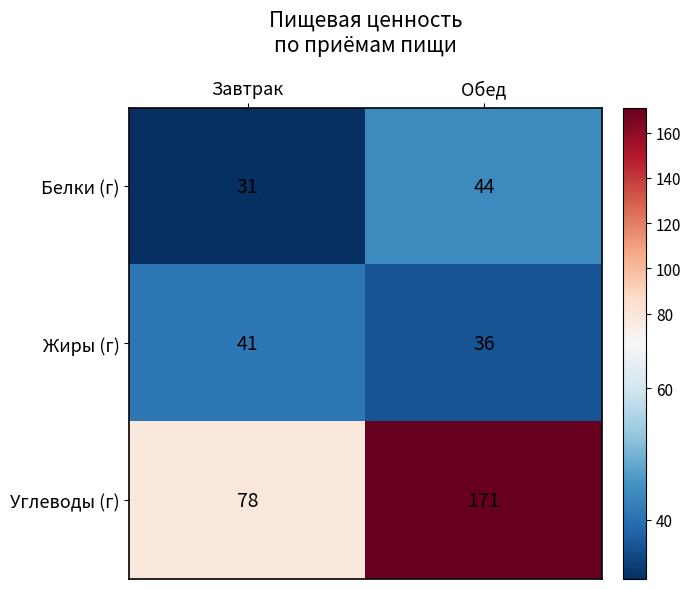

Which series changed the most between Завтрак and Обед?

Углеводы (г)